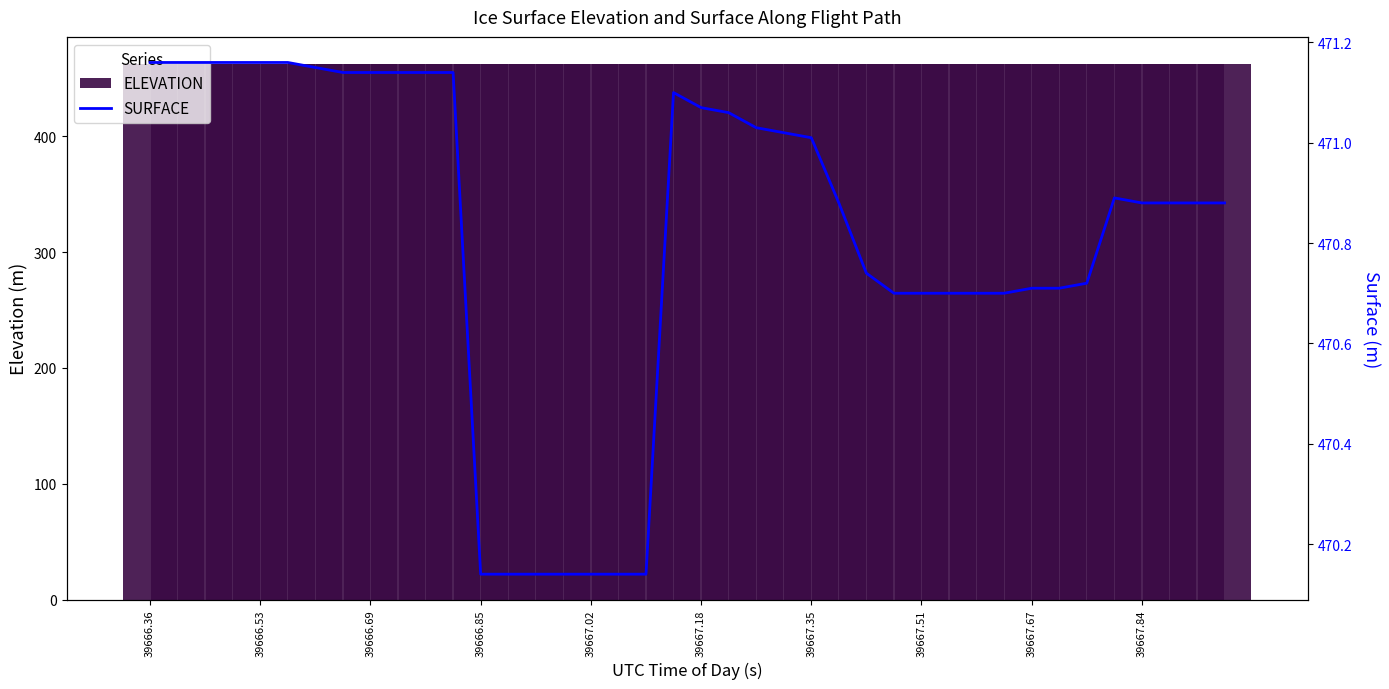

What are all the series names shown in the legend?

ELEVATION, SURFACE